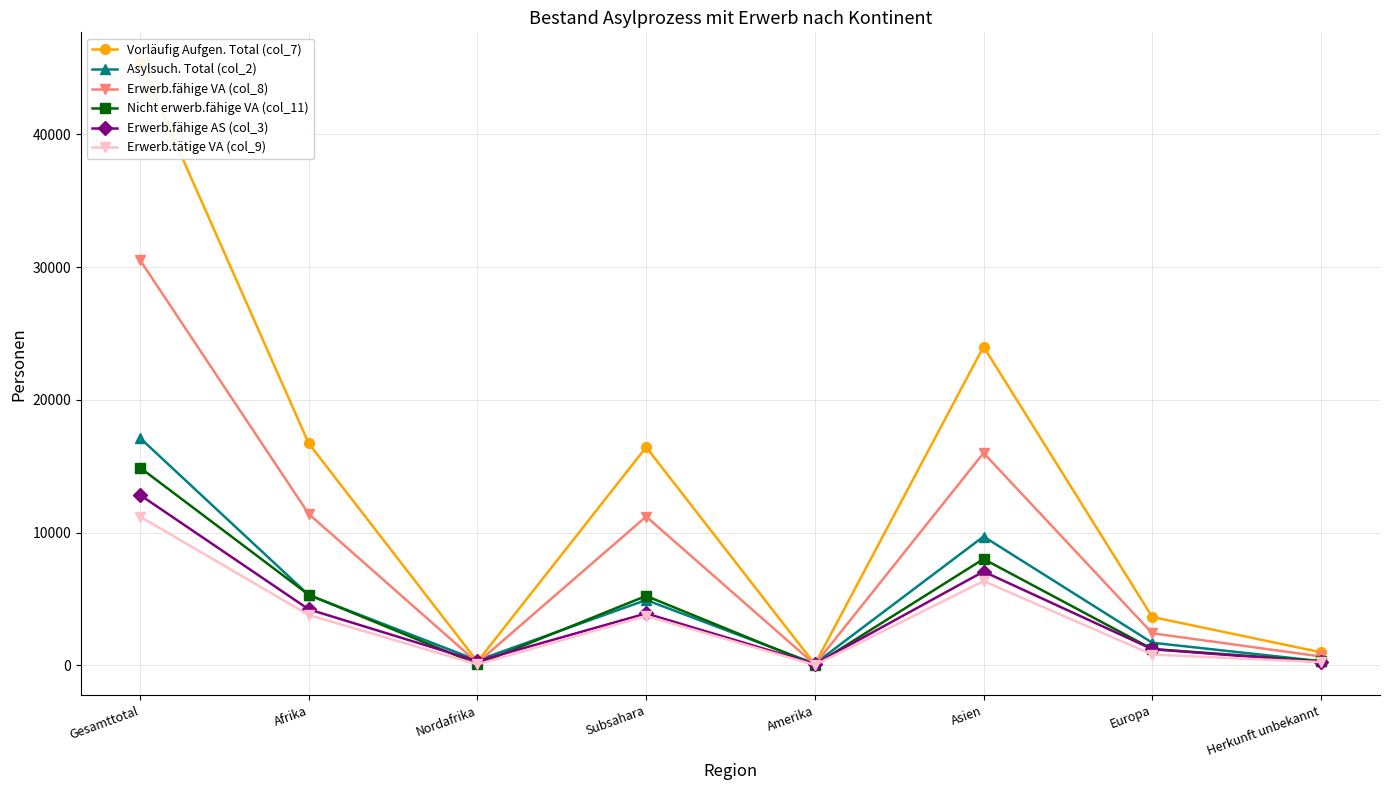

True or false: Erwerb.tätige VA (col_9) and Asylsuch. Total (col_2) cross at least once.

False